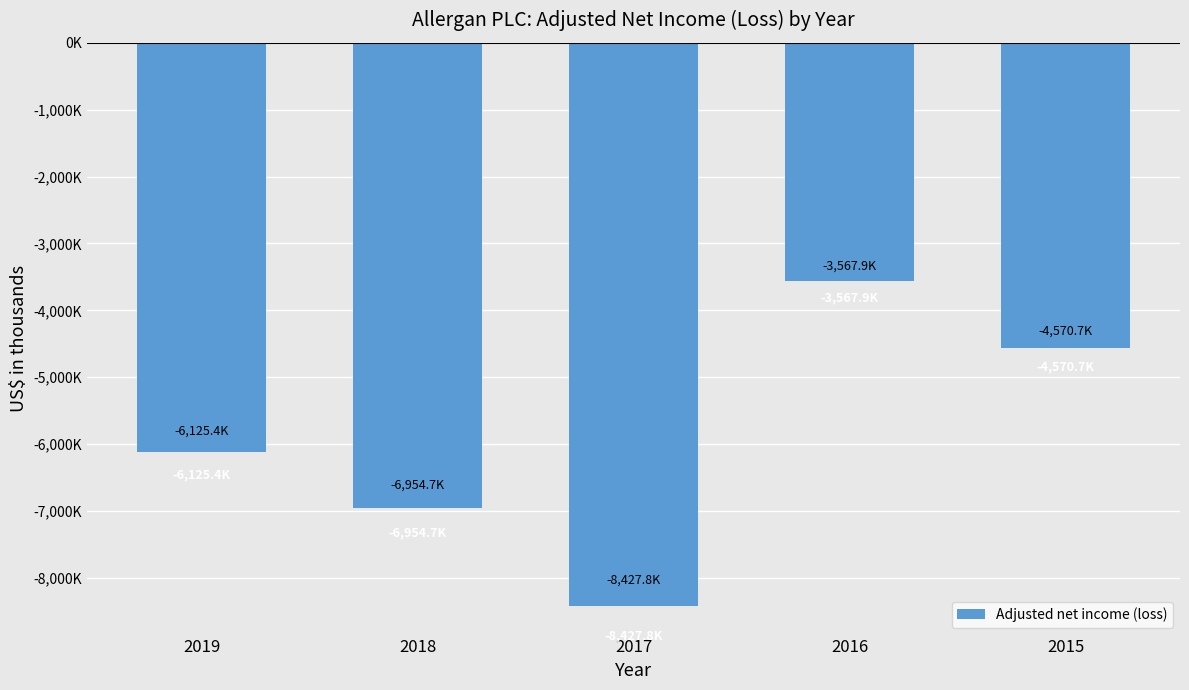

List the labels in order of value, largest first.

2016, 2015, 2019, 2018, 2017